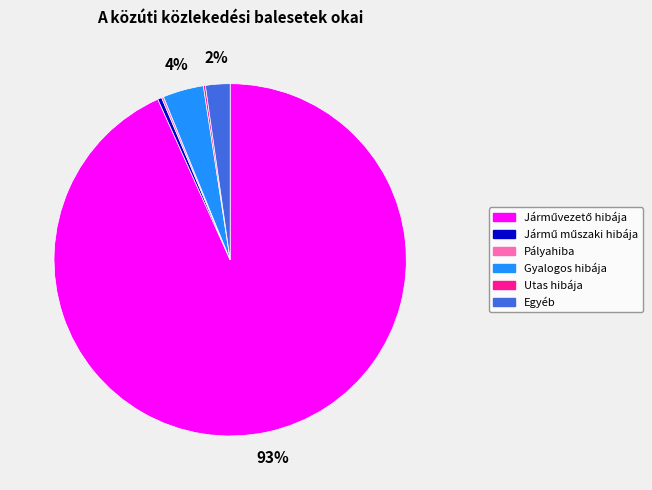

Is it true that Gyalogos hibája is 18% of the pie?

False